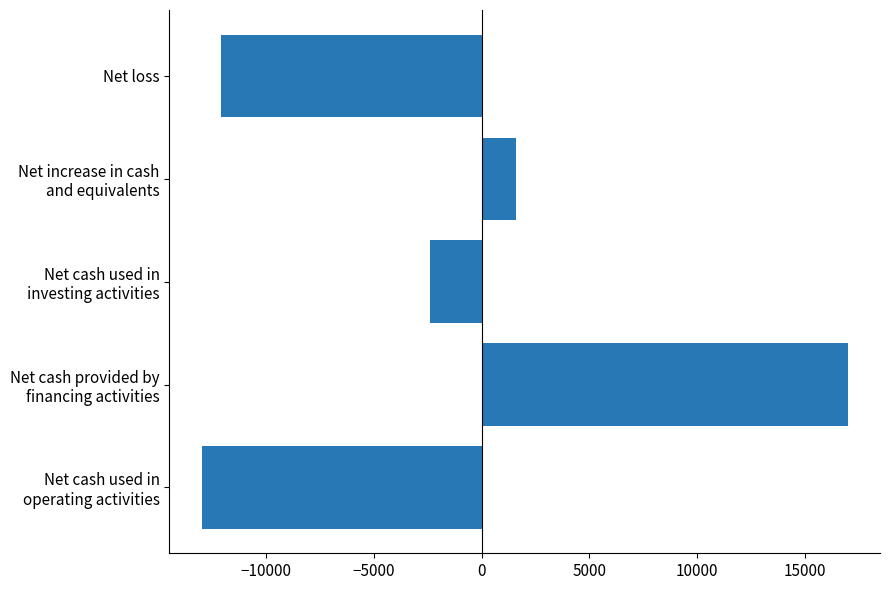

What is the sum of all values?

-8899